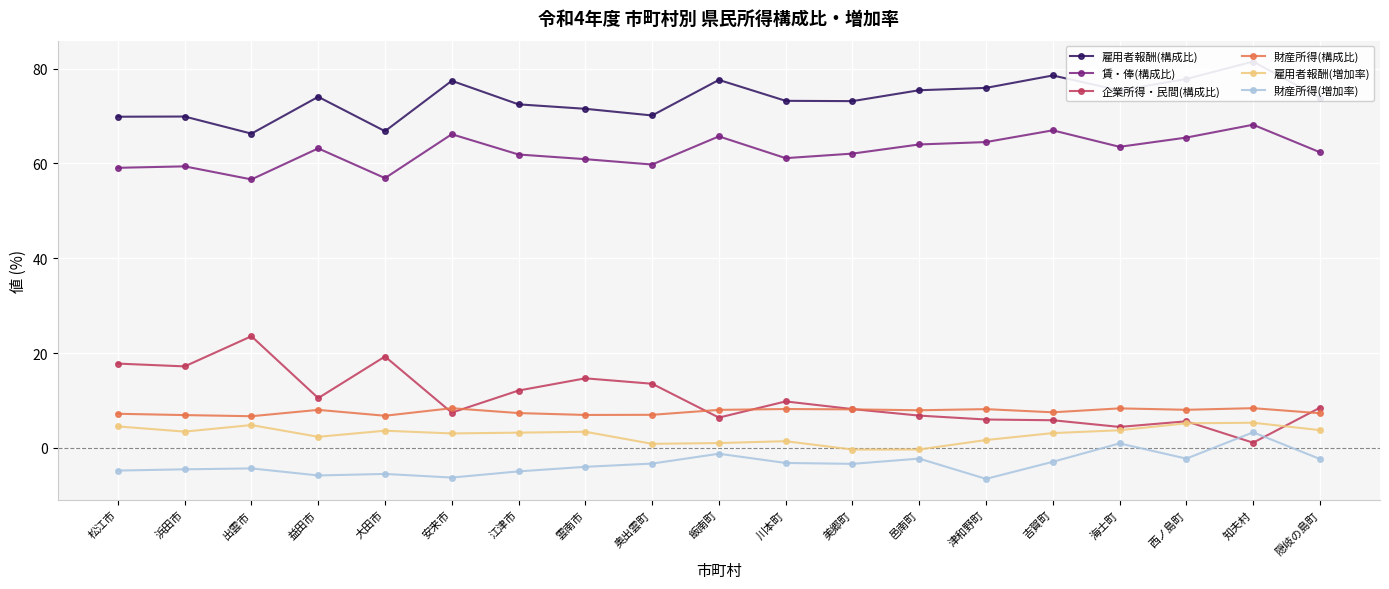

Read the 財産所得(構成比) value at 西ノ島町.

8.0